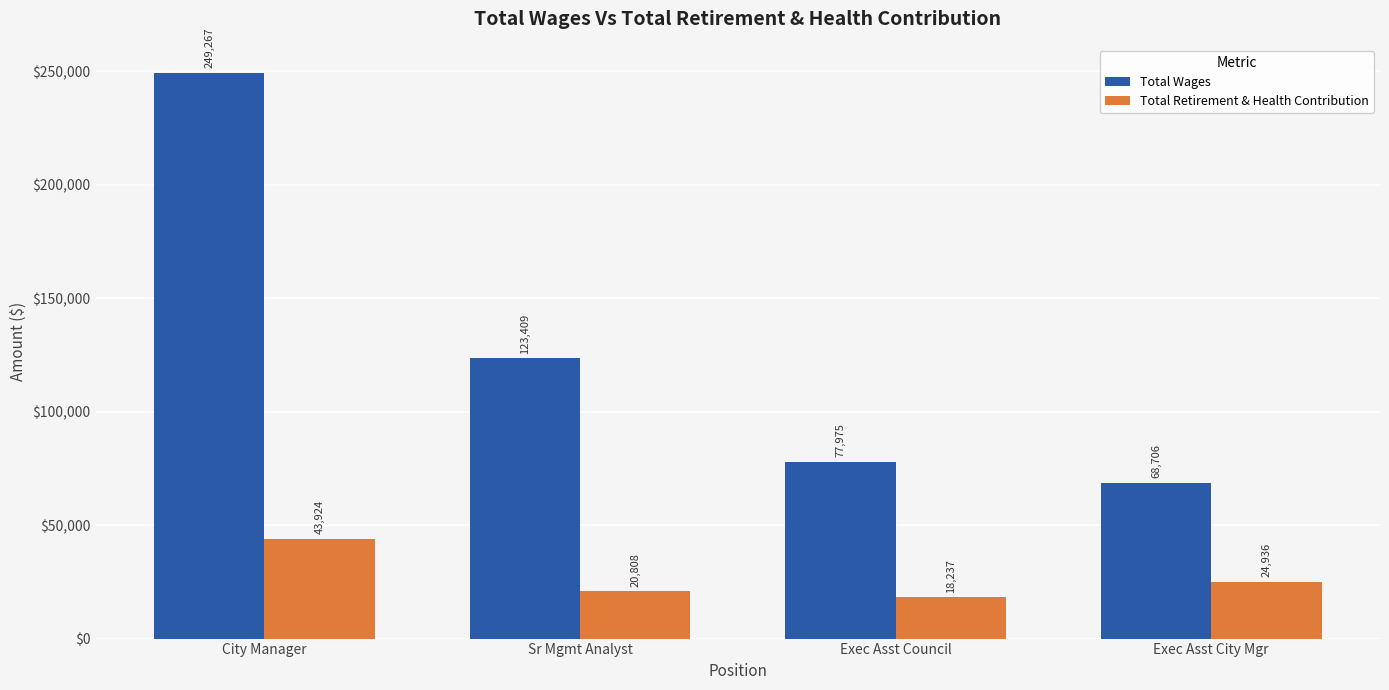

At which label is Total Retirement & Health Contribution closest to 31080?

Exec Asst City Mgr